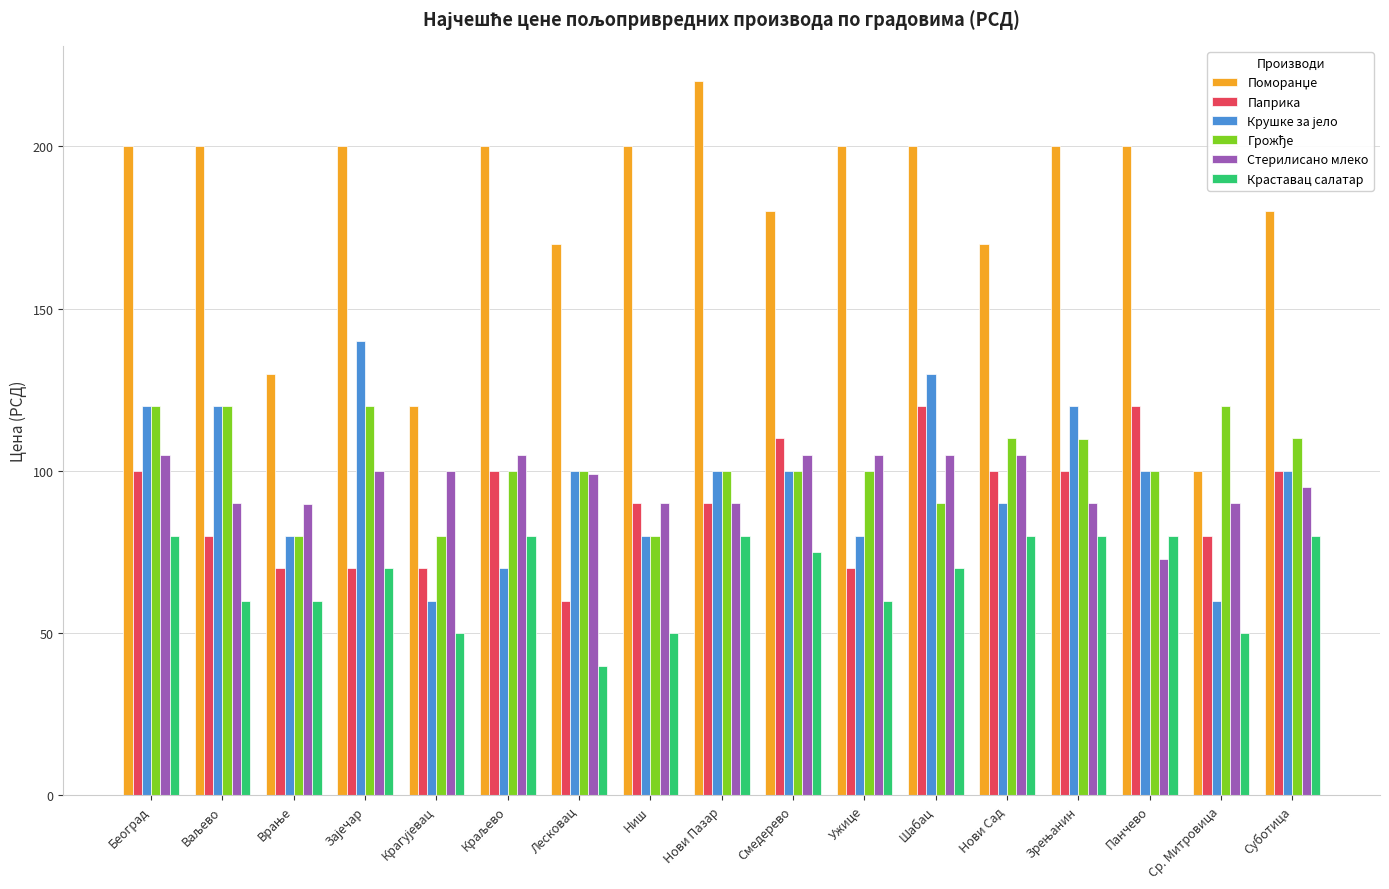

Where does the Стерилисано млеко series first go above 99?

Београд